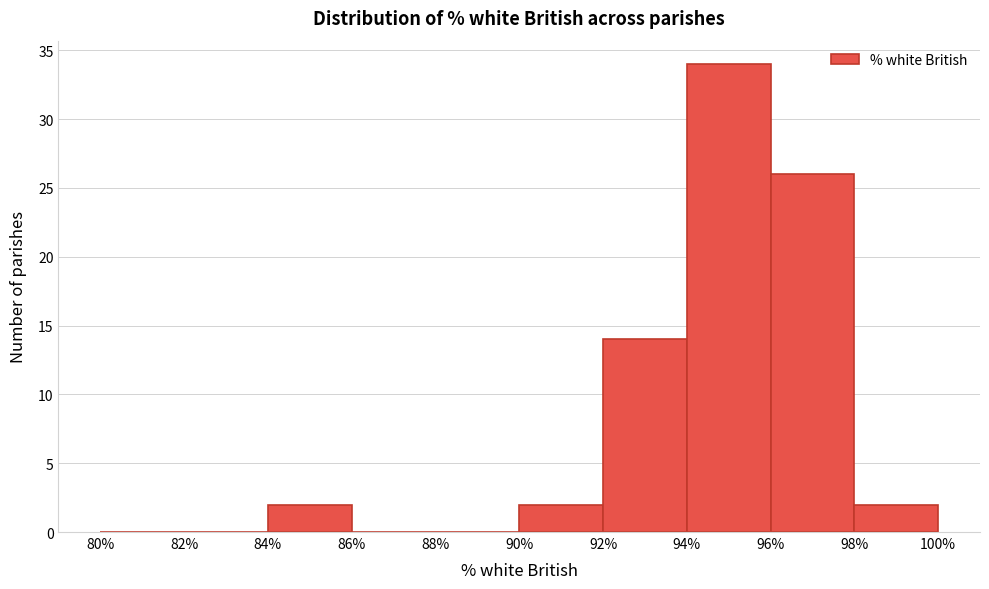

Over which range of the x-axis is the bar tallest?

94% to 96%